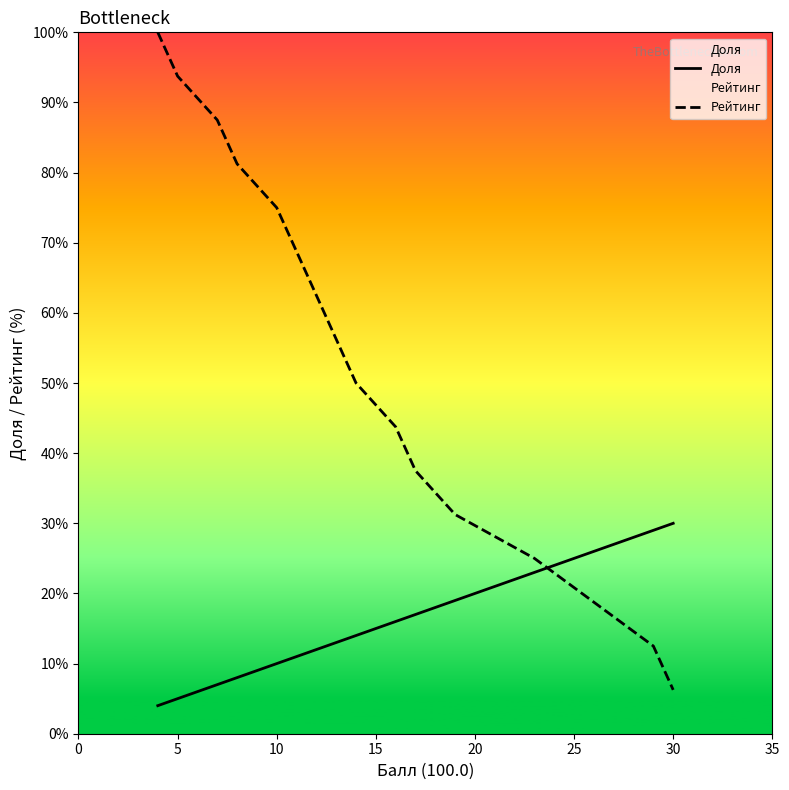

What is the maximum value for Рейтинг?

100.0